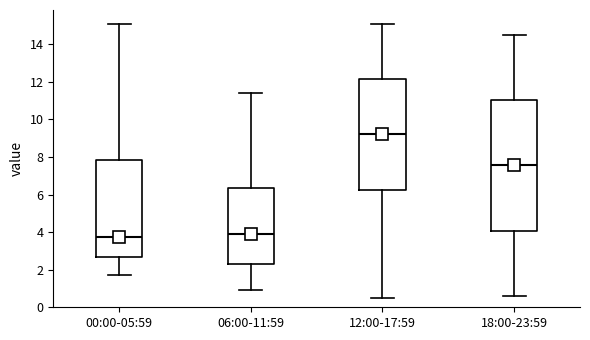

Where is the upper edge of the box for 12:00-17:59 on the y-axis? The values are not printed on the chart, so give them approximately, as read against the axis.

12.2